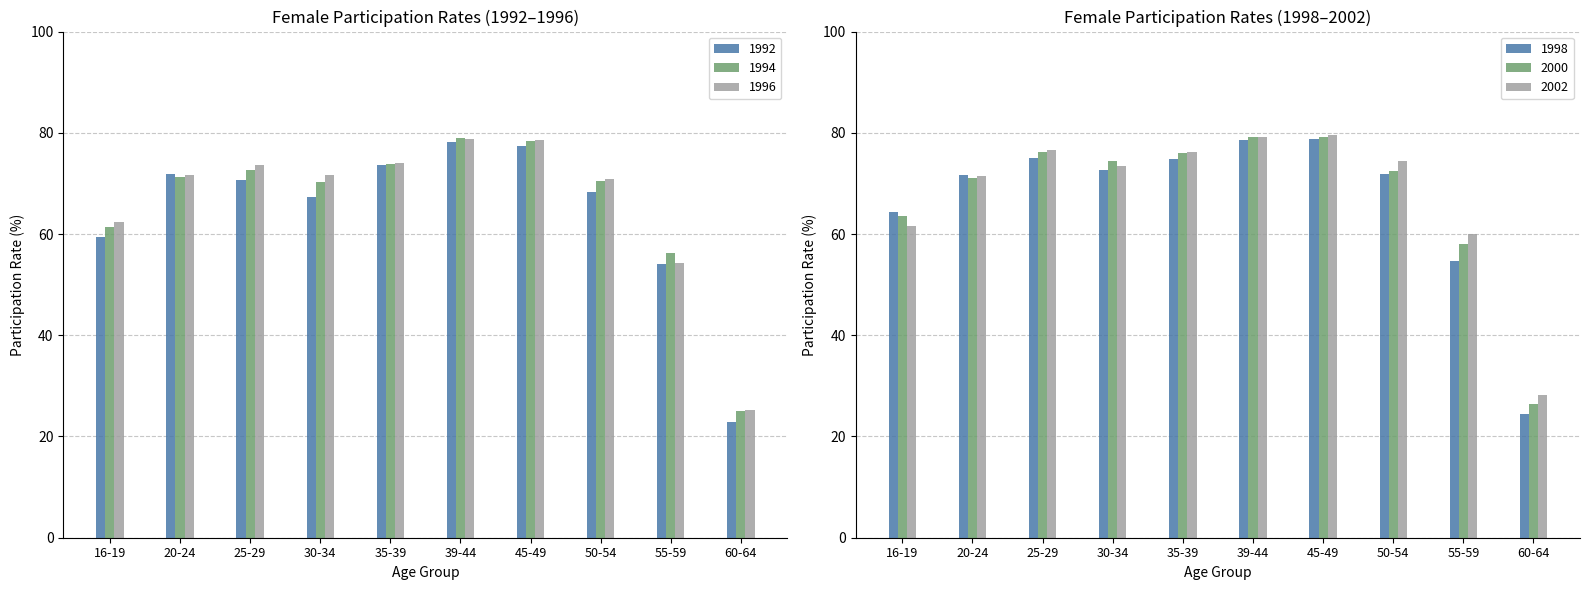

Between 30-34 and 45-49, which series saw the biggest shift?

1992